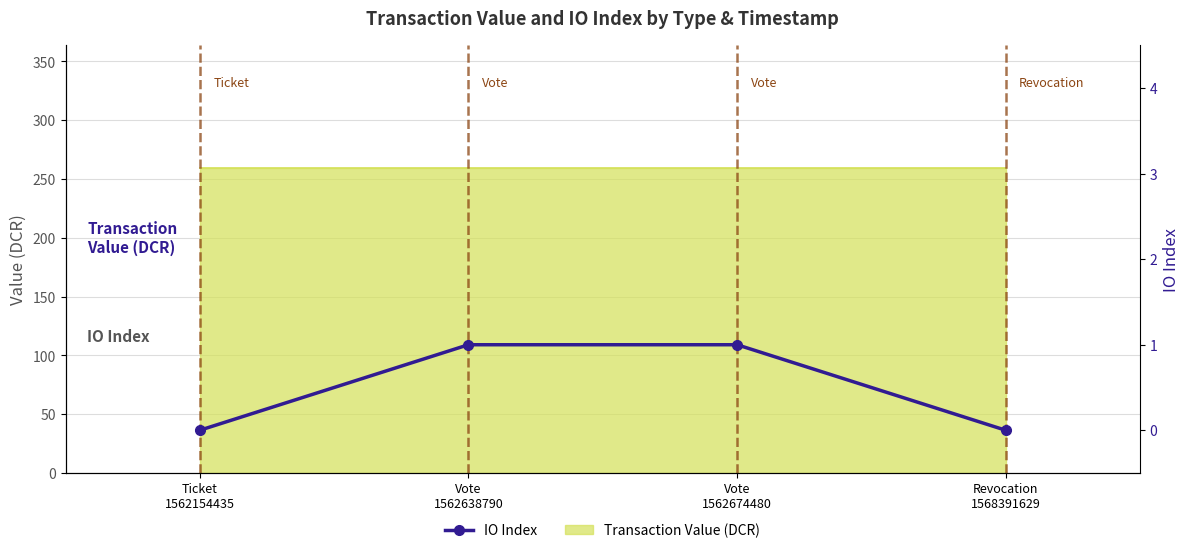

Which category has the lowest value across all series?

Ticket
1562154435